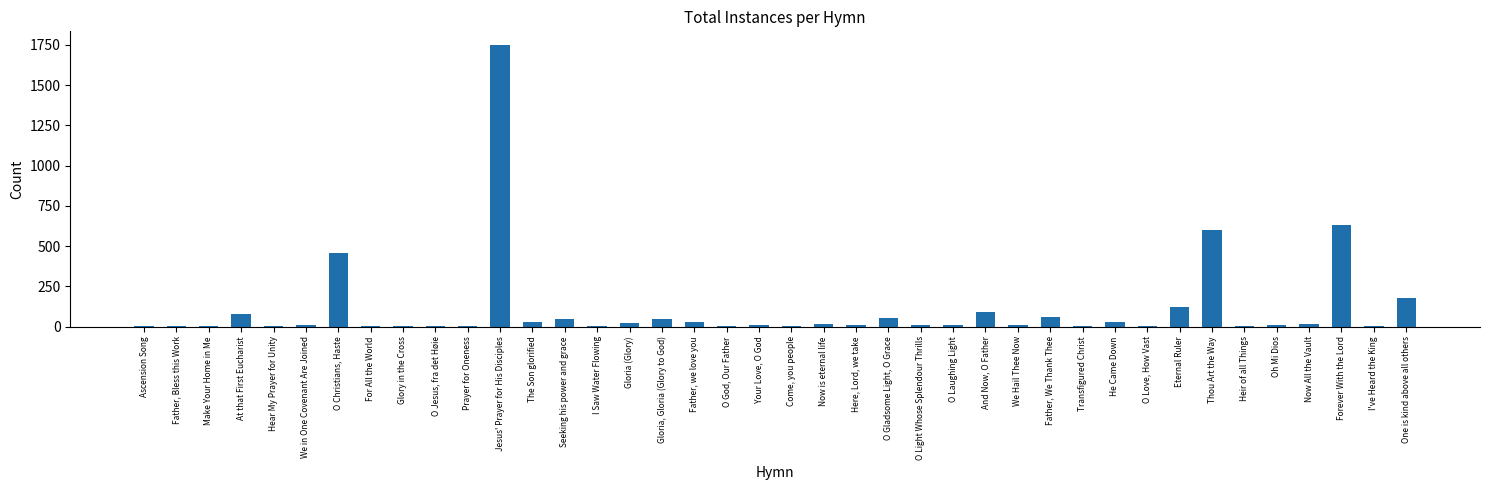

Which label corresponds to the largest value in the chart?

Jesus' Prayer for His Disciples